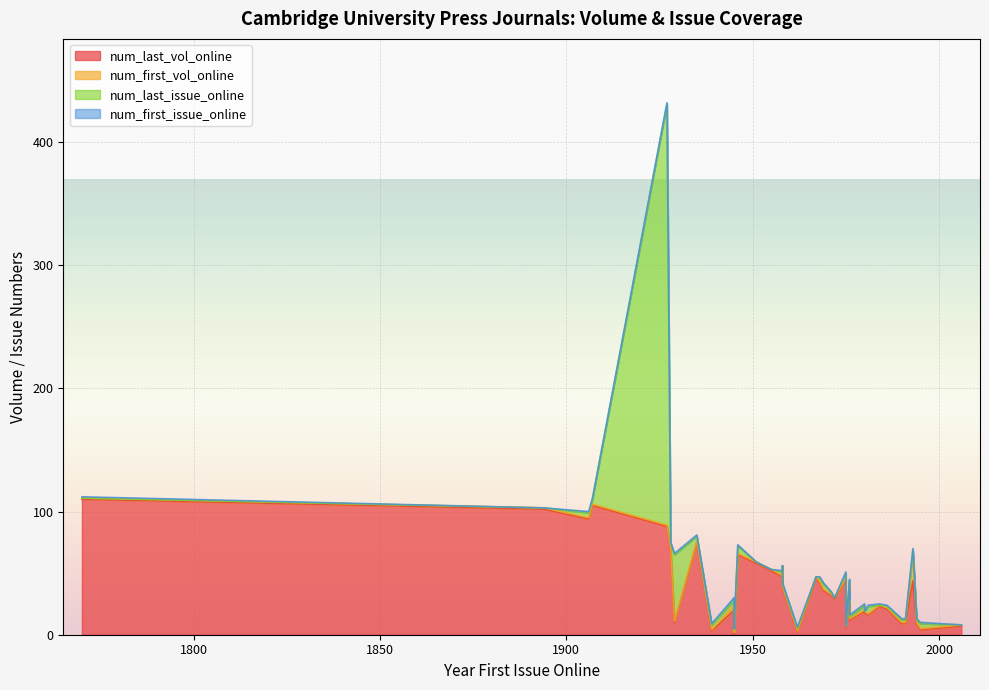

What are all the series names shown in the legend?

num_last_vol_online, num_first_vol_online, num_last_issue_online, num_first_issue_online